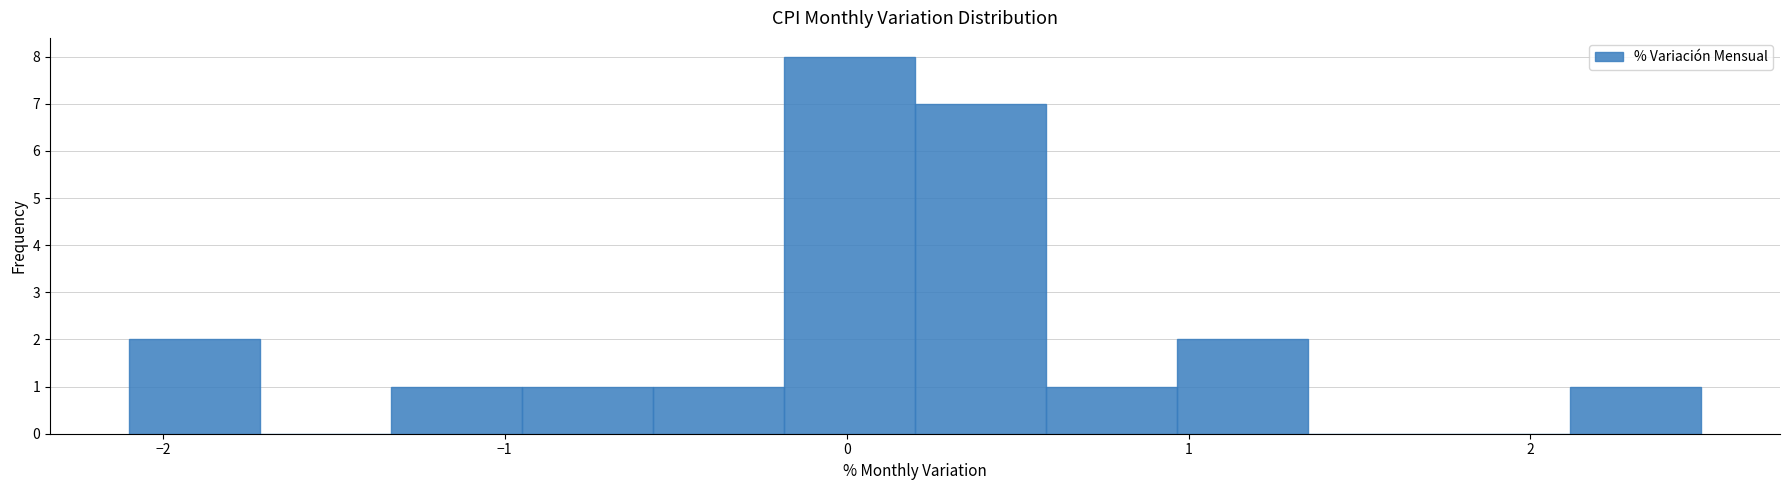

Around what value on the x-axis is the tallest bar? Give the approximate position of its centre, as read against the axis.

0.0